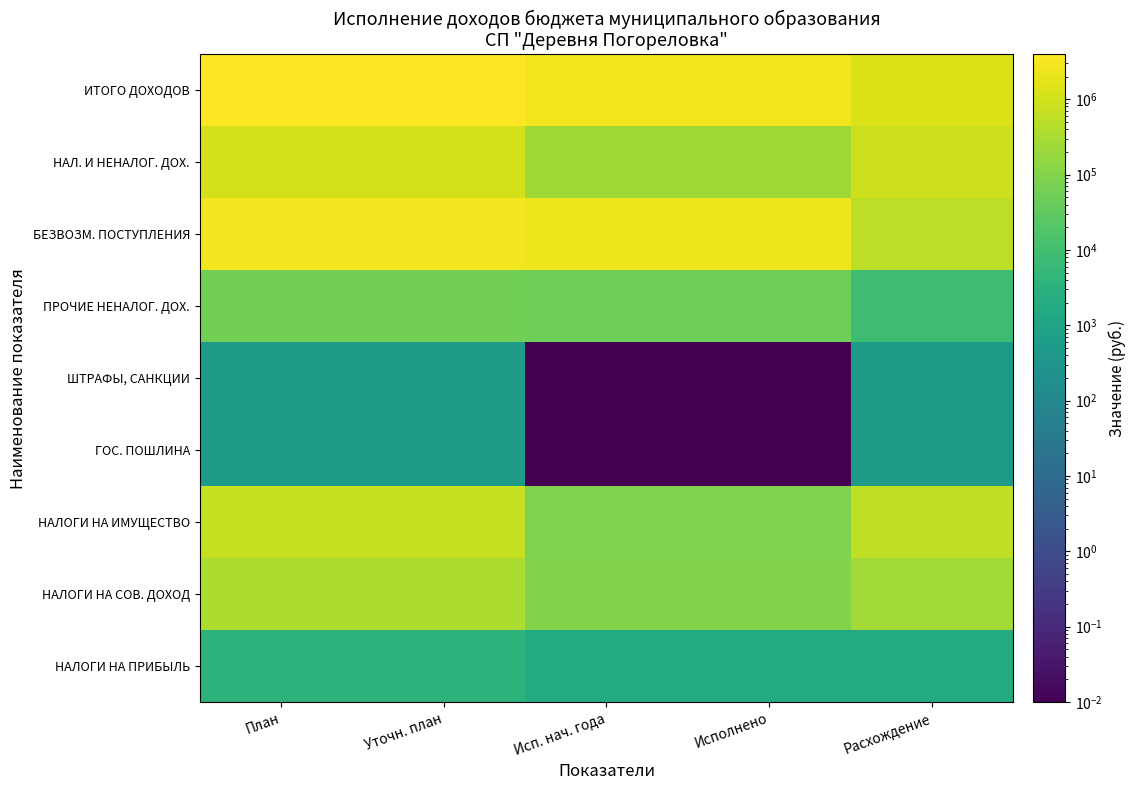

At how many categories does at least one series exceed 1913009?

4